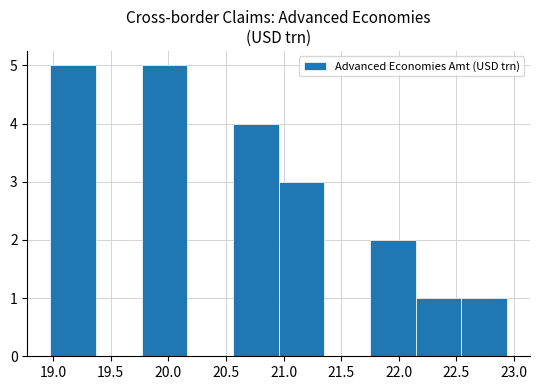

Reading left to right, list every bar in this chart as the range it spans on the x-axis followed by its height. Neither the bar edges nor the heights are printed on the chart, so give them approximately, as read against the axes.

19.00 to 19.35: 5
19.35 to 19.75: 0
19.75 to 20.15: 5
20.15 to 20.55: 0
20.55 to 20.95: 4
20.95 to 21.35: 3
21.35 to 21.75: 0
21.75 to 22.15: 2
22.15 to 22.55: 1
22.55 to 22.95: 1